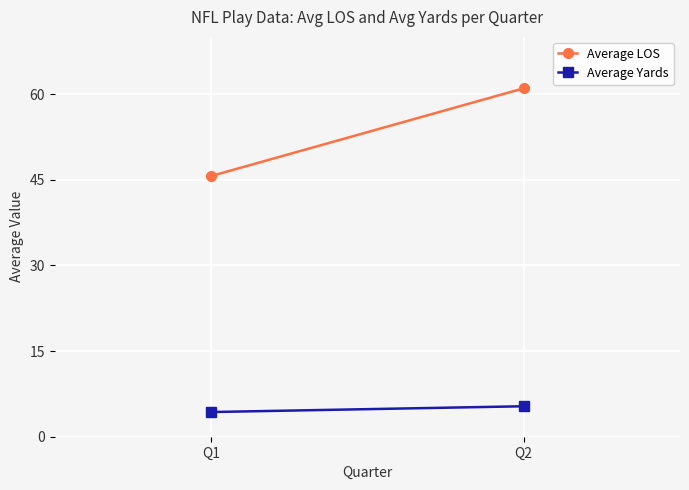

How many Average Yards values are between 4 and 5?

1